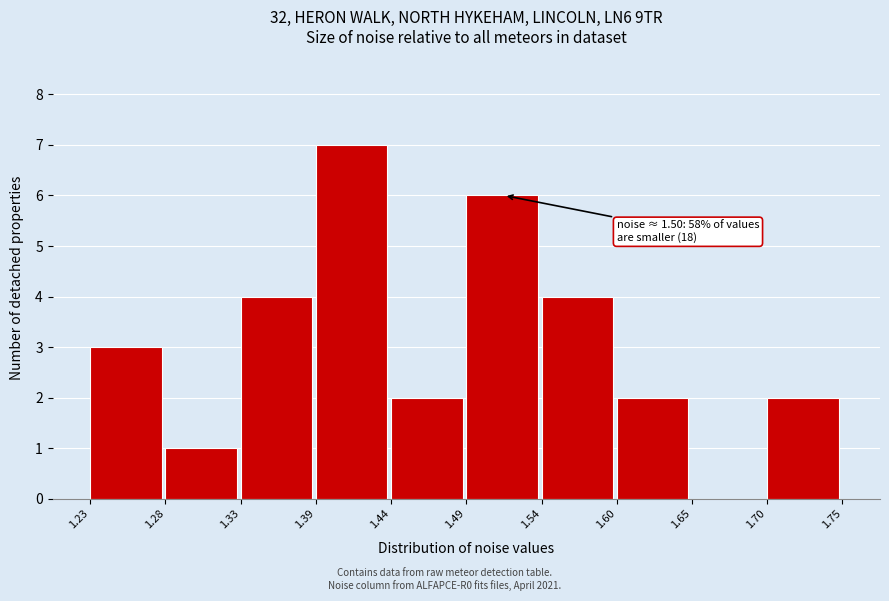

Which range on the x-axis has the tallest bar?

1.39 to 1.44